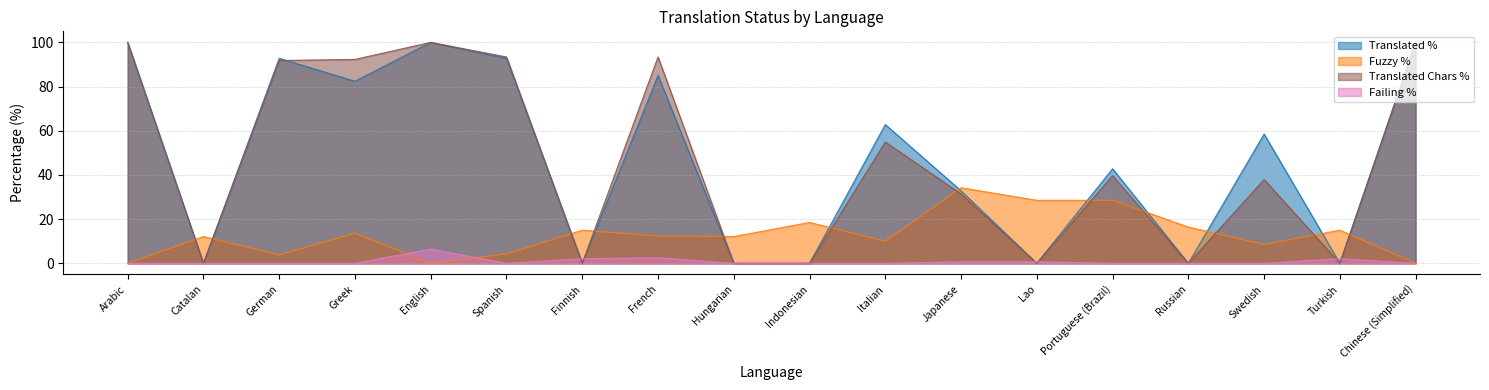

List the series in order of their peak value, highest first.

translated_percent, translated_chars_percent, fuzzy_percent, failing_percent